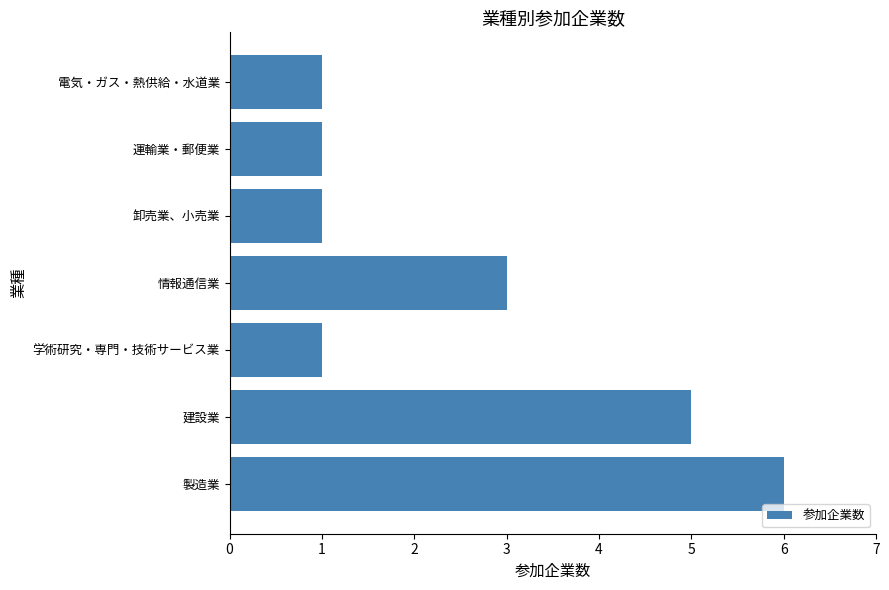

What is the difference between the maximum and second lowest values?

5